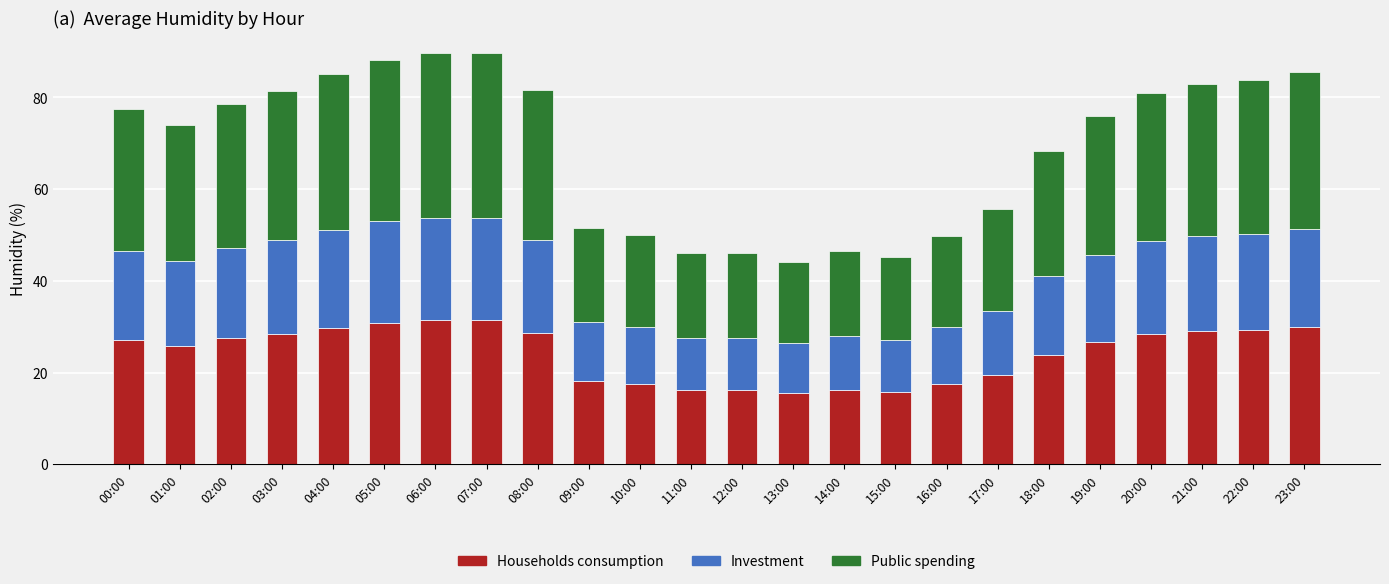

What is the total value across all series at 11:00?

46.0